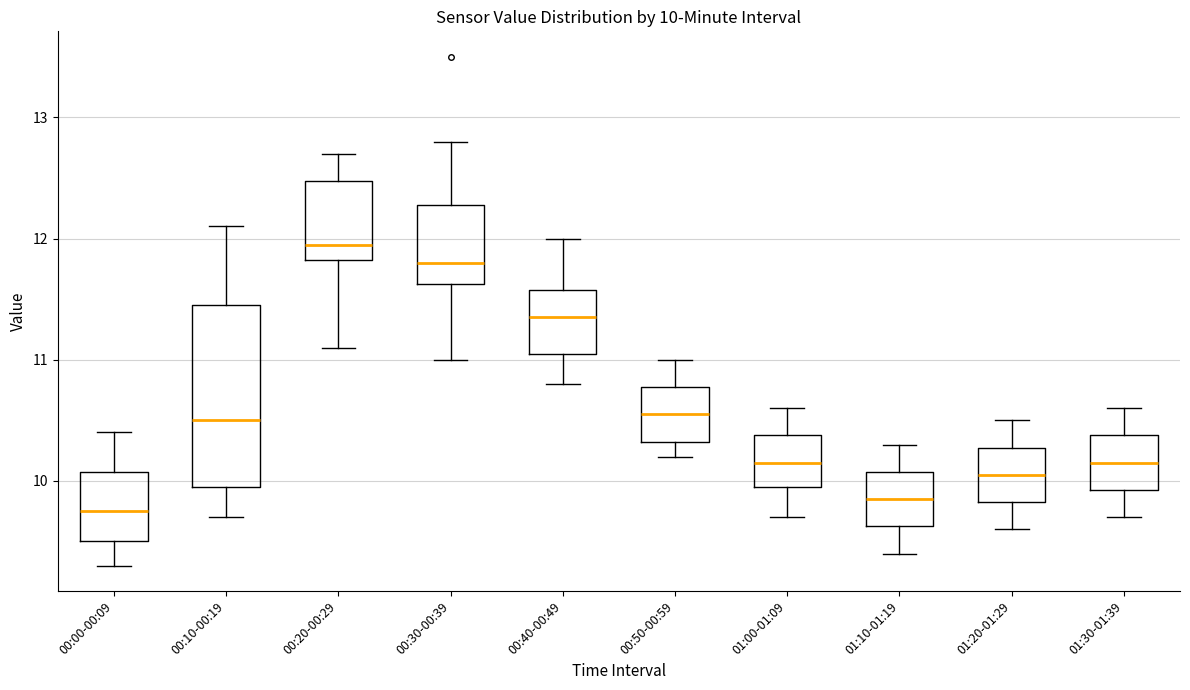

Which box has the lowest median line?

00:00-00:09